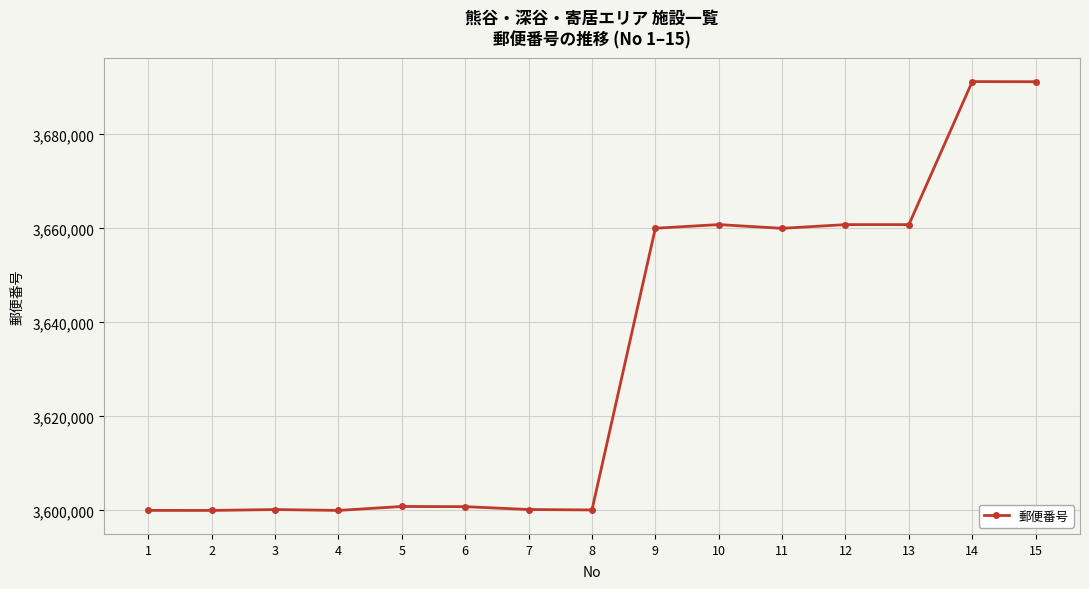

Does the chart have visible grid lines?

Yes